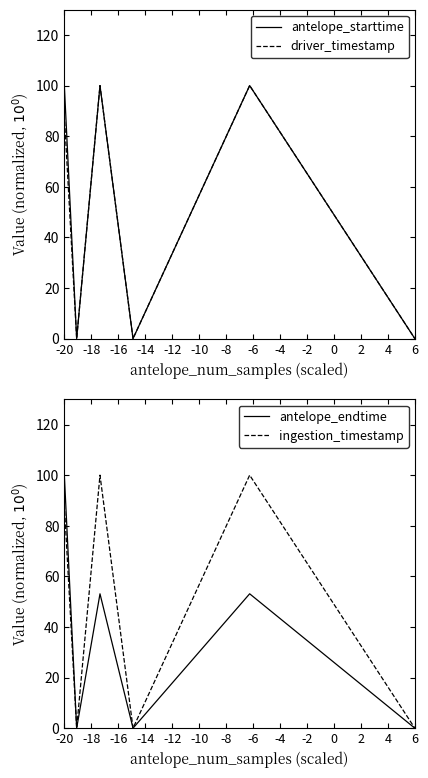

Where does the driver_timestamp series first go above 88?

-20